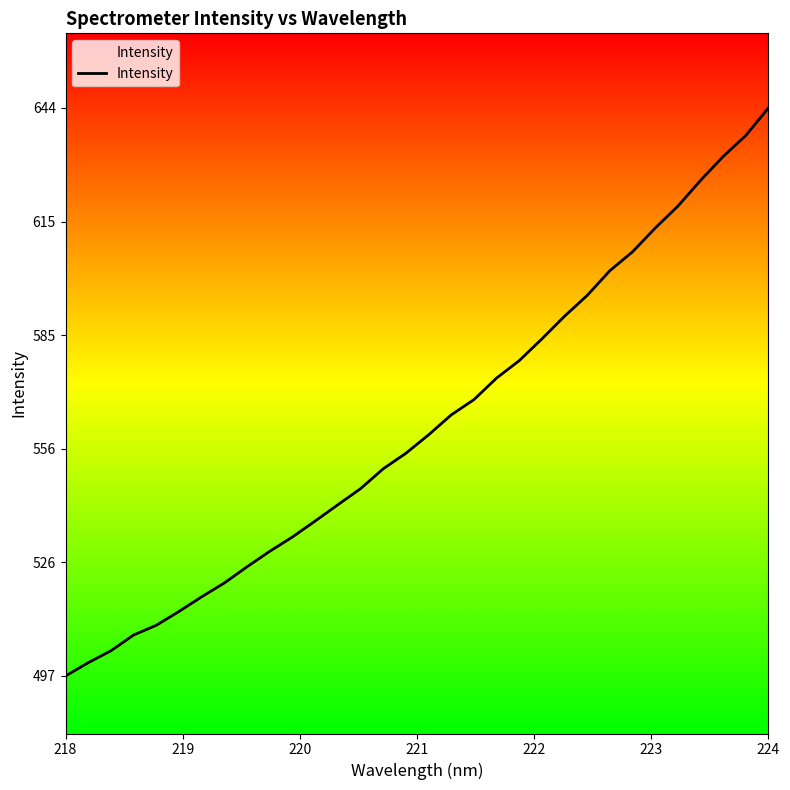

How many lines are shown in the chart?

1